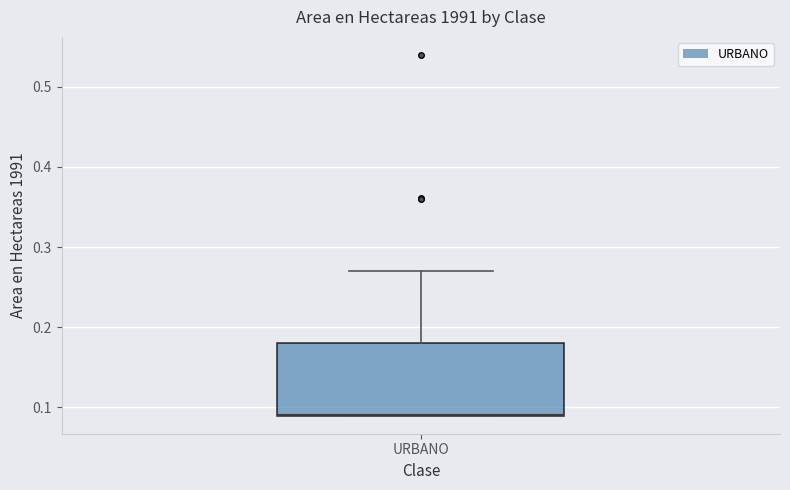

Read this box plot against the y-axis: the position of the median line, the range covered by the box, and the ends of both whiskers. The values are not printed on the chart, so give them approximately, as read against the axis.

median 0.09 (drawn on the box's lower edge), box 0.09 to 0.18, whiskers 0.09 to 0.27